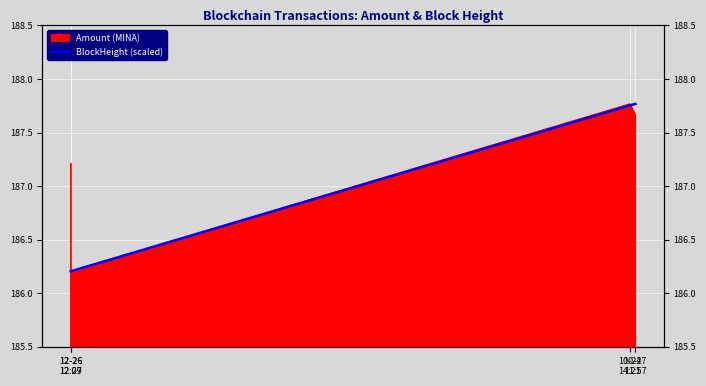

How many data points does each series have?

4